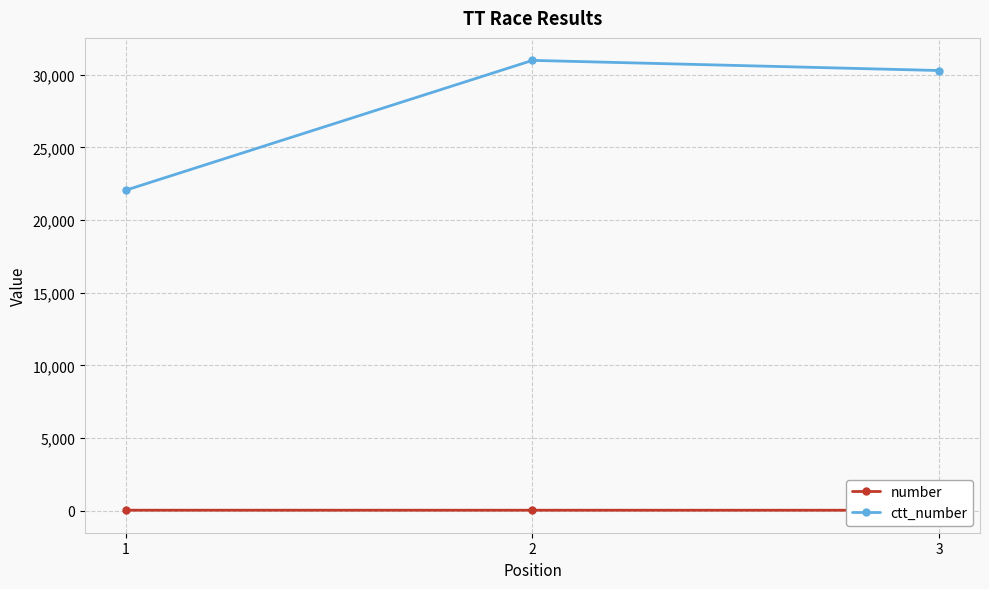

Which series changed the most between 1 and 2?

ctt_number